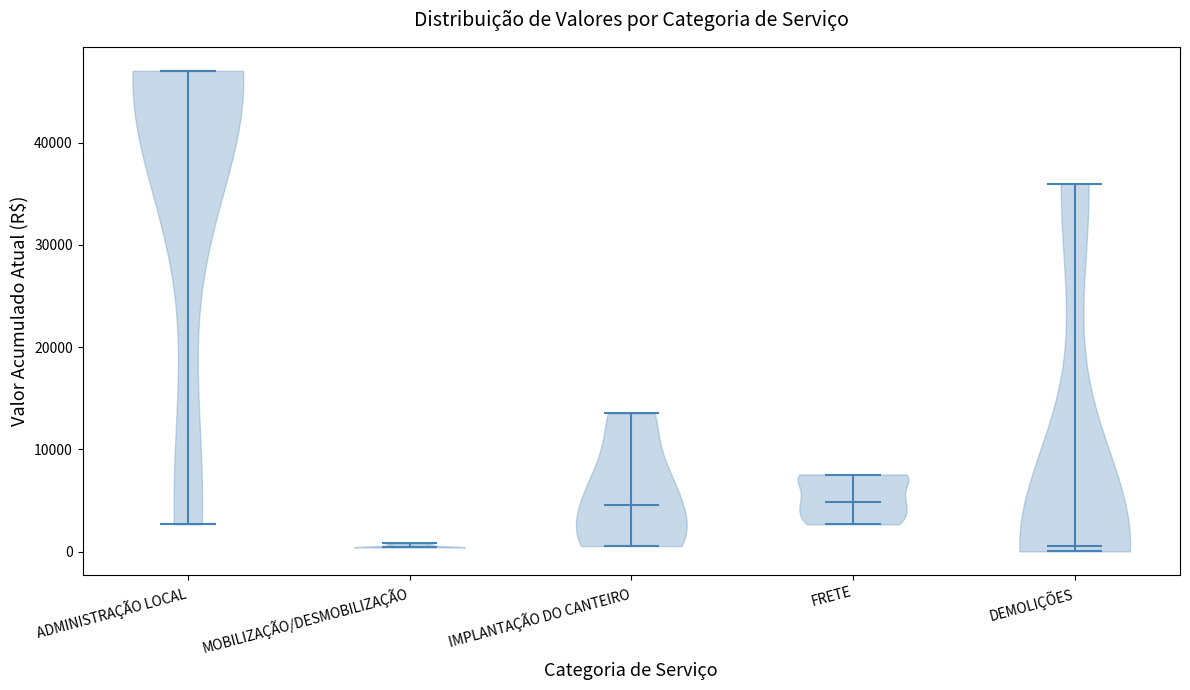

Which violin has the highest median line?

ADMINISTRAÇÃO LOCAL